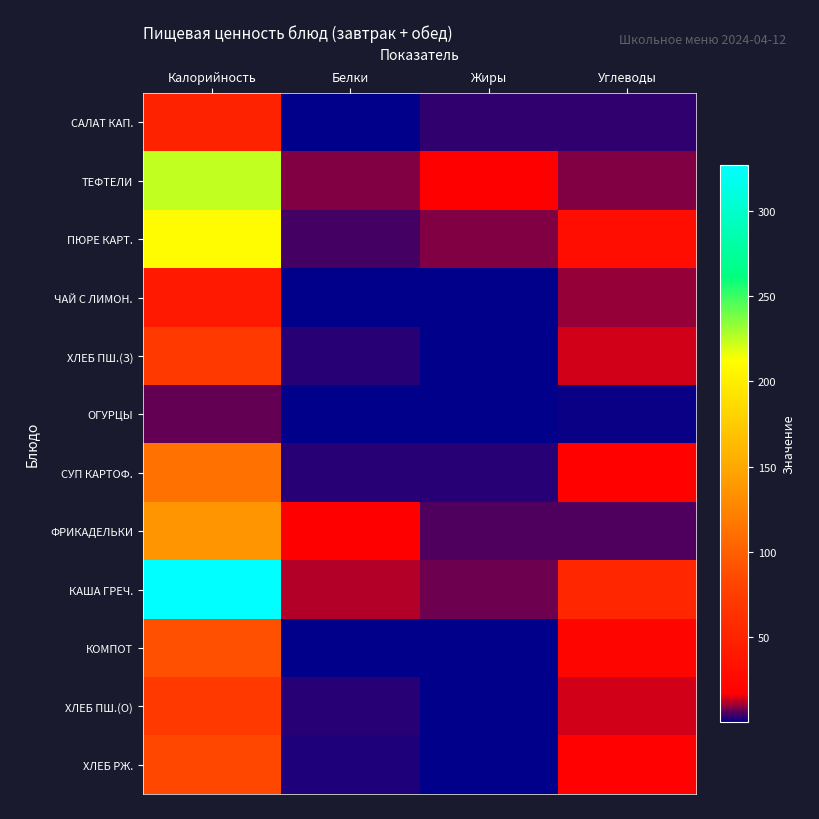

What is the total value across all series at Жиры?

46.2